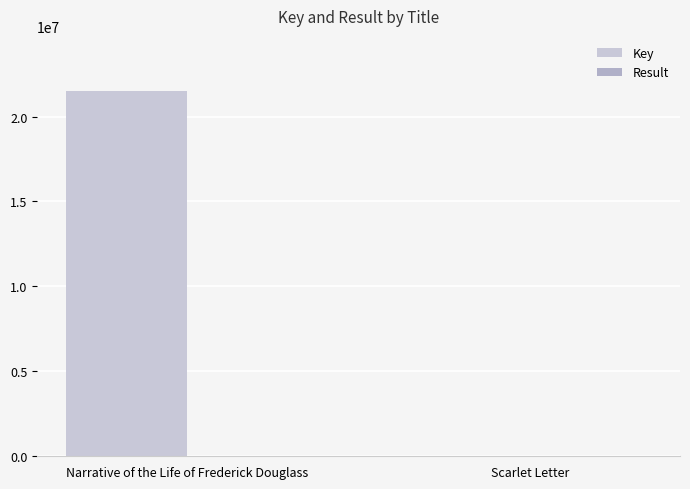

How many data points does each series have?

2